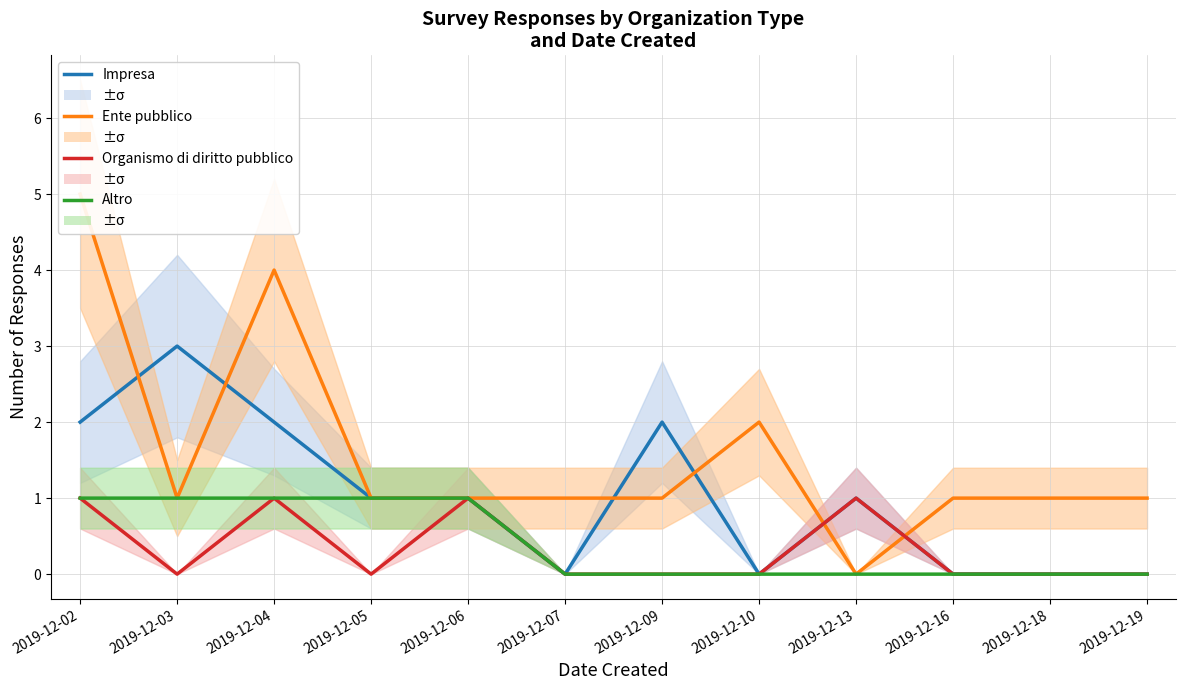

True or false: Impresa and Altro intersect in this chart.

False